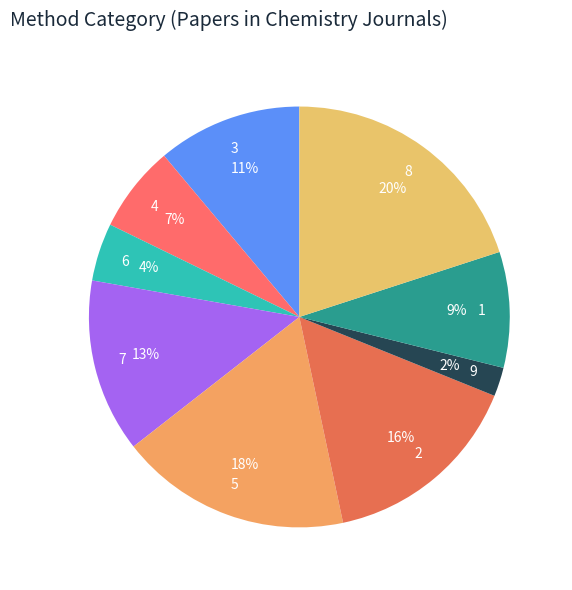

Between 5 and 4, which is larger?

5